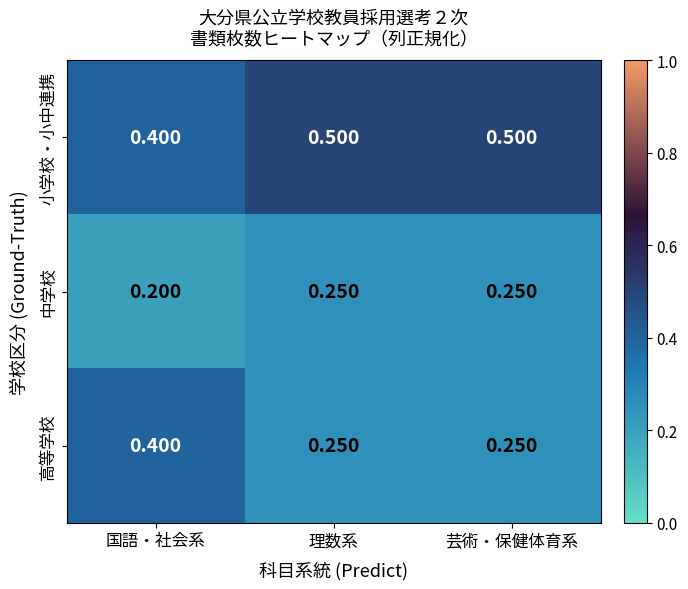

Is the value of 中学校 at 芸術・保健体育系 greater than the value of 高等学校 at 国語・社会系?

No